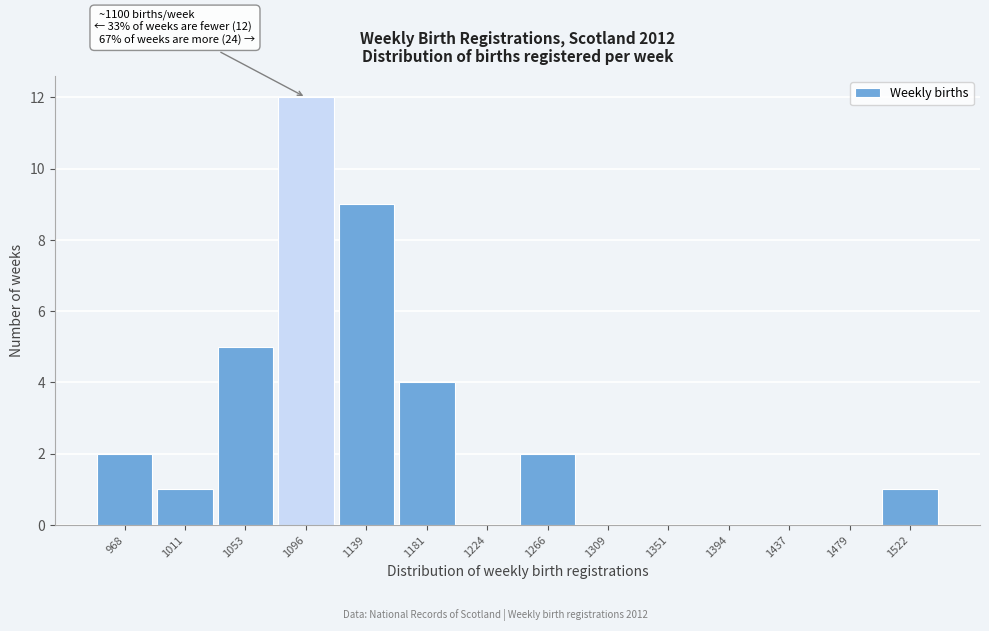

Over which range of the x-axis is the bar tallest?

1075 to 1115